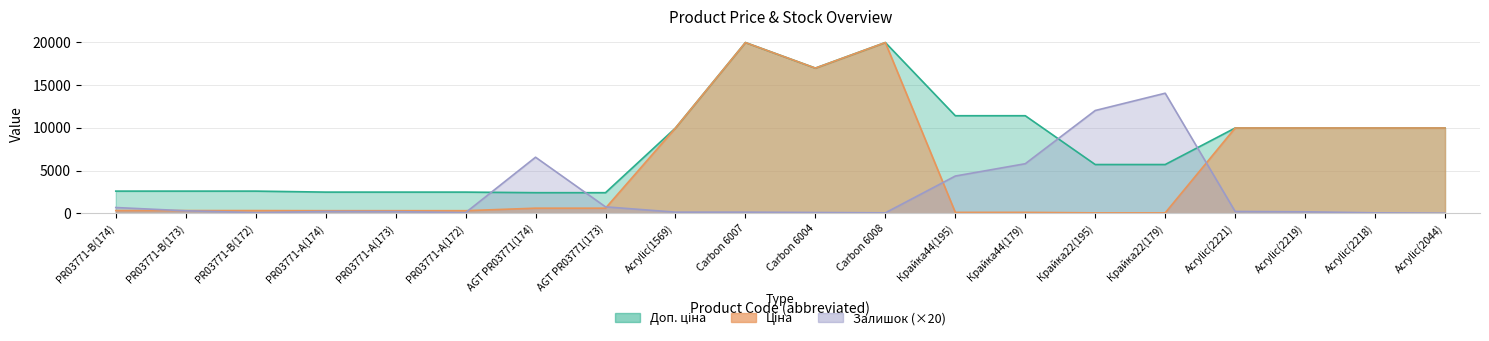

True or false: Ціна has more than 1 points higher than both neighbors.

True